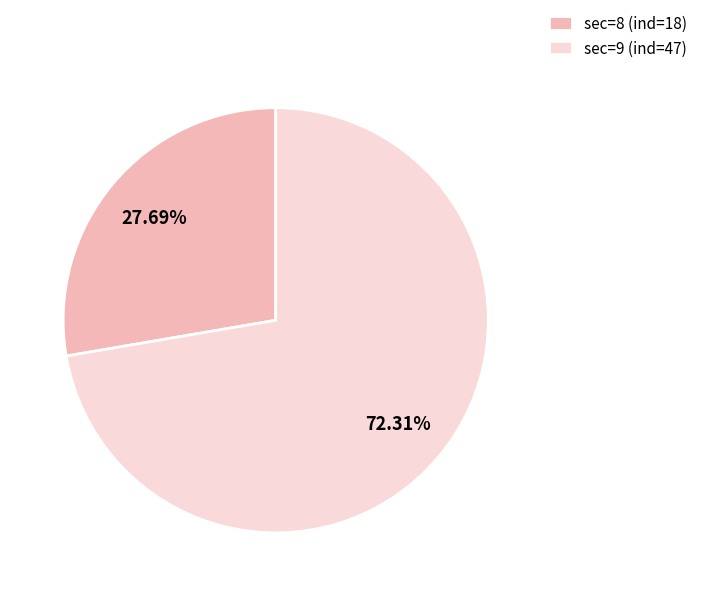

Rank the categories by value from highest to lowest.

sec=9 (ind=47), sec=8 (ind=18)